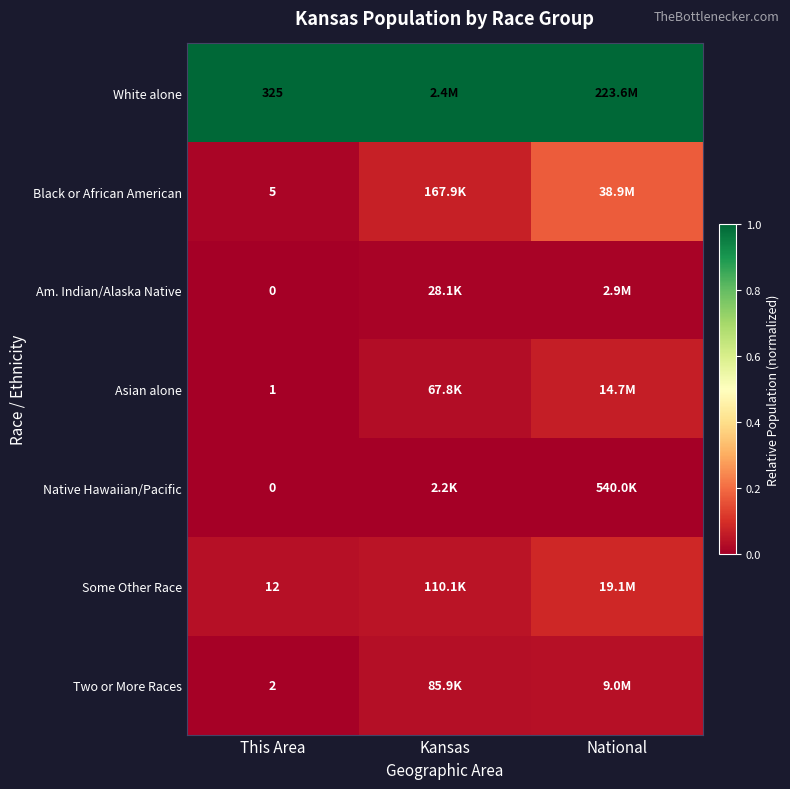

Is the value of Am. Indian/Alaska Native at This Area greater than the value of Asian alone at This Area?

No